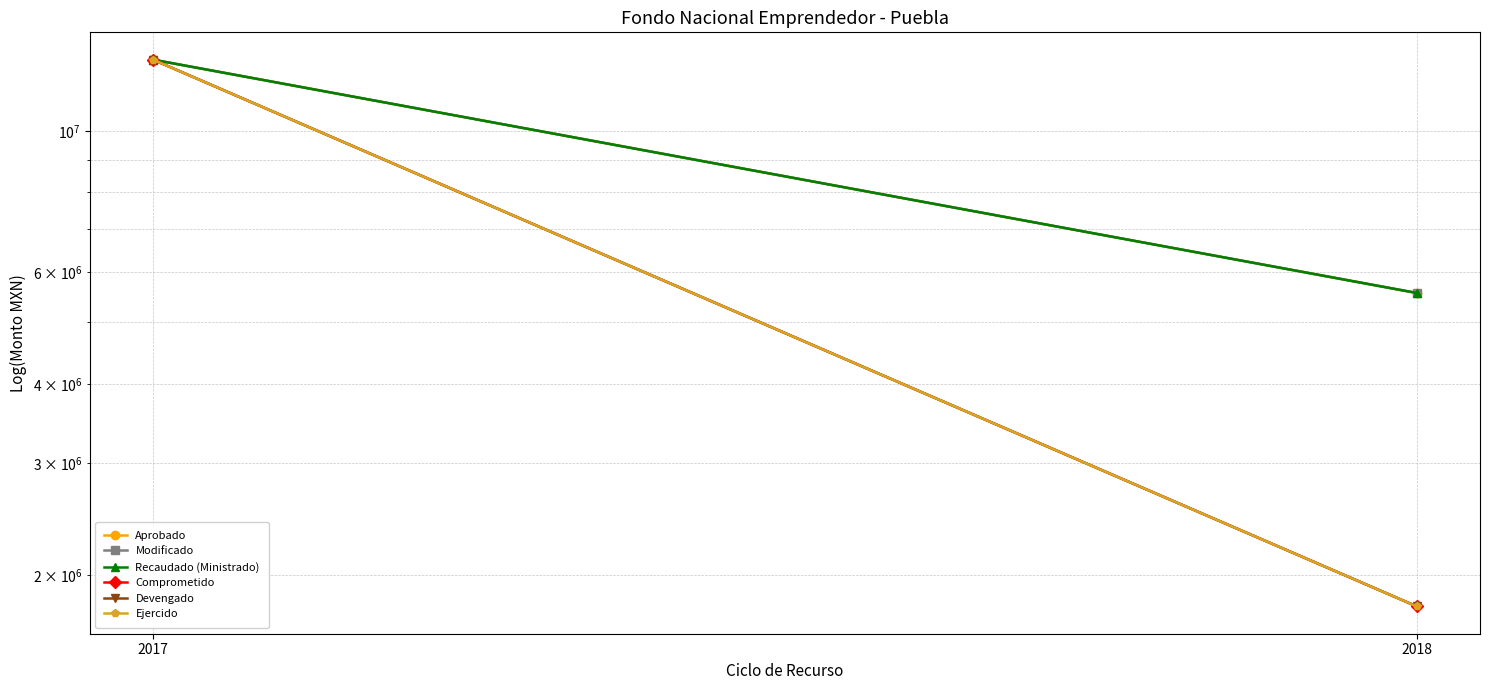

Which series has the largest total across all categories?

Aprobado